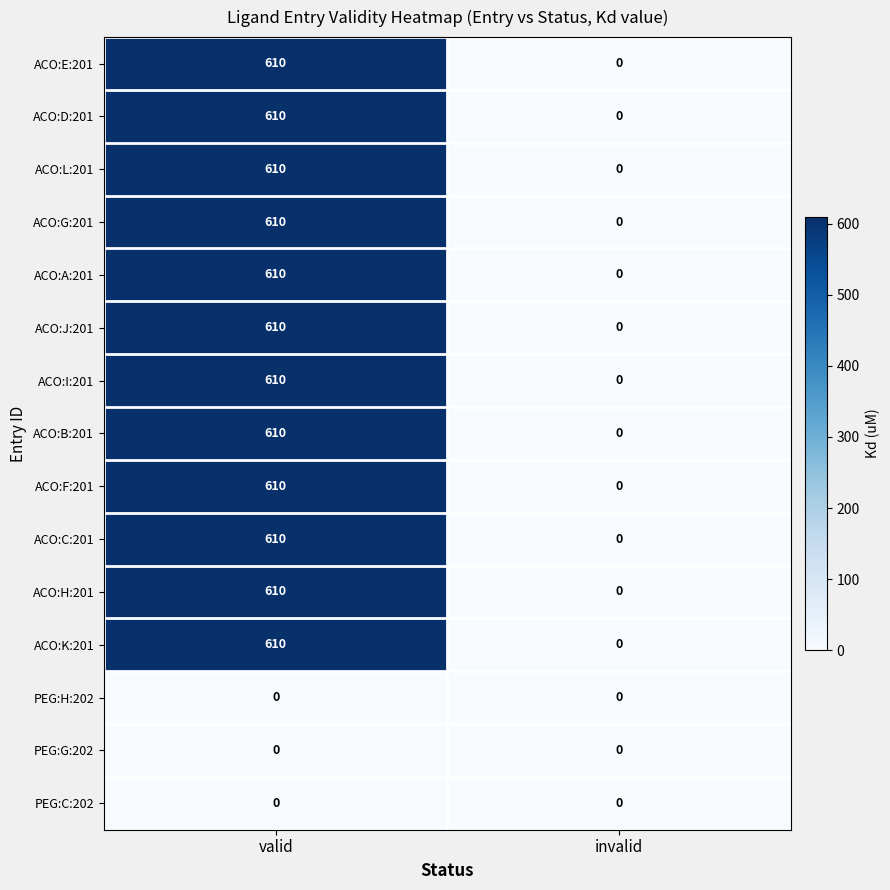

What is the greatest value displayed?

610